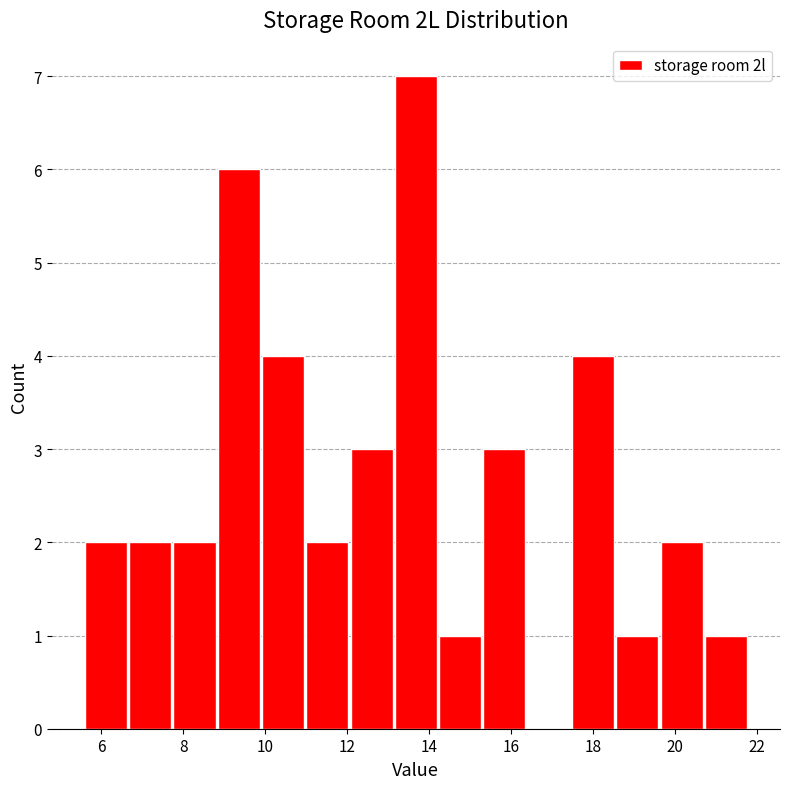

Reading left to right, list every bar in this chart as the range it spans on the x-axis followed by its height. Neither the bar edges nor the heights are printed on the chart, so give them approximately, as read against the axes.

5.6 to 6.6: 2
6.6 to 7.8: 2
7.8 to 8.8: 2
8.8 to 9.8: 6
9.8 to 11.0: 4
11.0 to 12.0: 2
12.0 to 13.2: 3
13.2 to 14.2: 7
14.2 to 15.4: 1
15.4 to 16.4: 3
16.4 to 17.4: 0
17.4 to 18.6: 4
18.6 to 19.6: 1
19.6 to 20.8: 2
20.8 to 21.8: 1